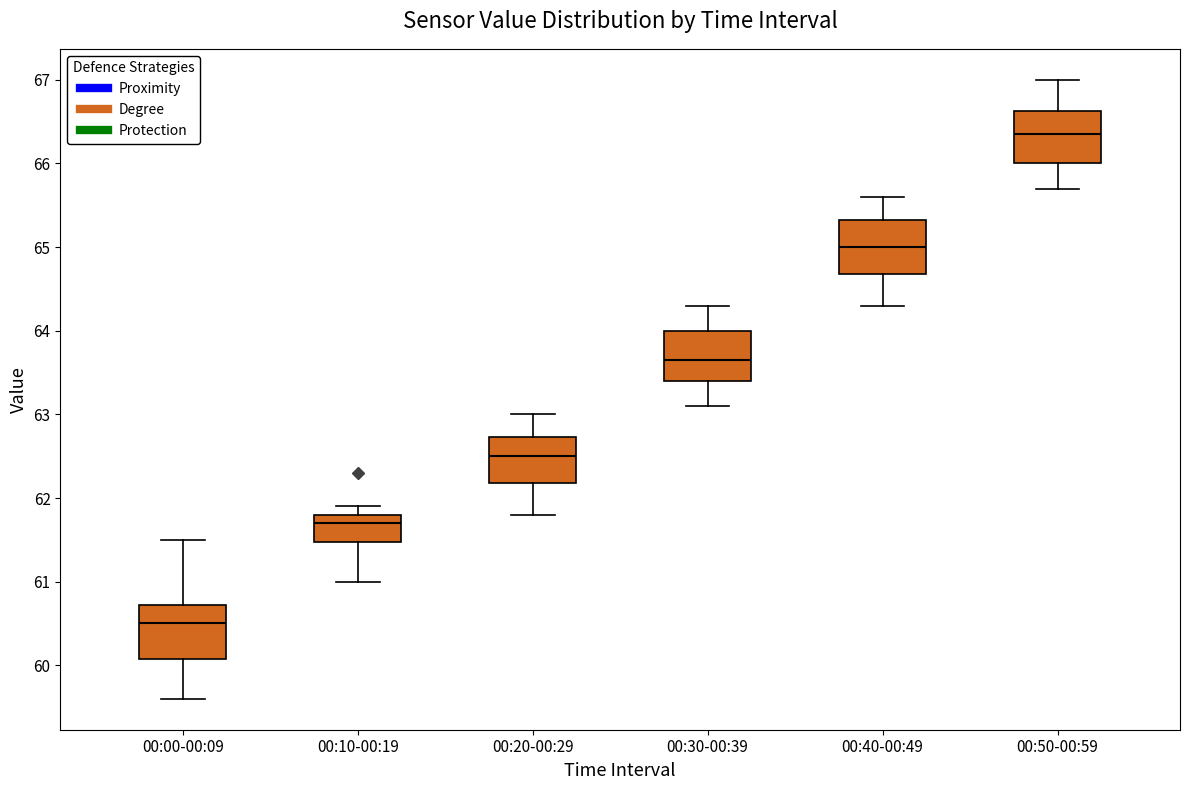

Where does the median line of the box for 00:40-00:49 sit on the y-axis? The values are not printed on the chart, so give them approximately, as read against the axis.

65.0